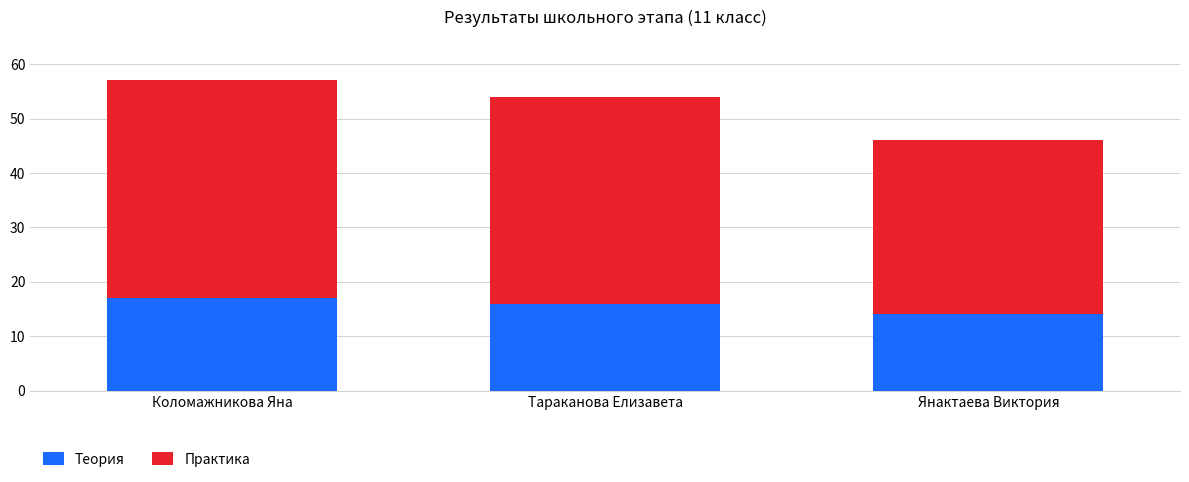

At which category is the sum across all series the highest?

Коломажникова Яна